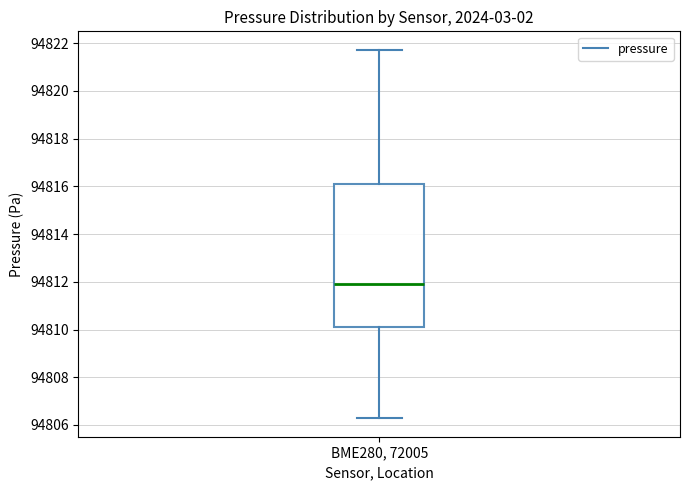

Transcribe this box plot: give where the median line is, the range the box spans, and where the two whiskers end, as read against the y-axis. The values are not printed on the chart, so give them approximately, as read against the axis.

median 94812.0, box 94810.0 to 94816.0, whiskers 94806.2 to 94821.8